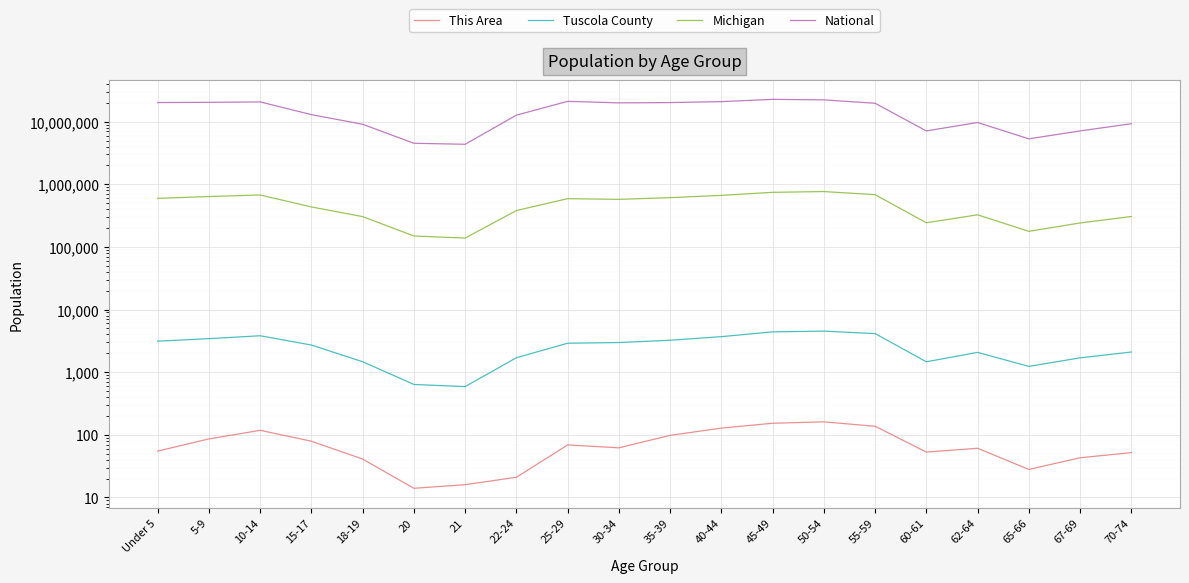

What is the lowest value of the Michigan series?

138484